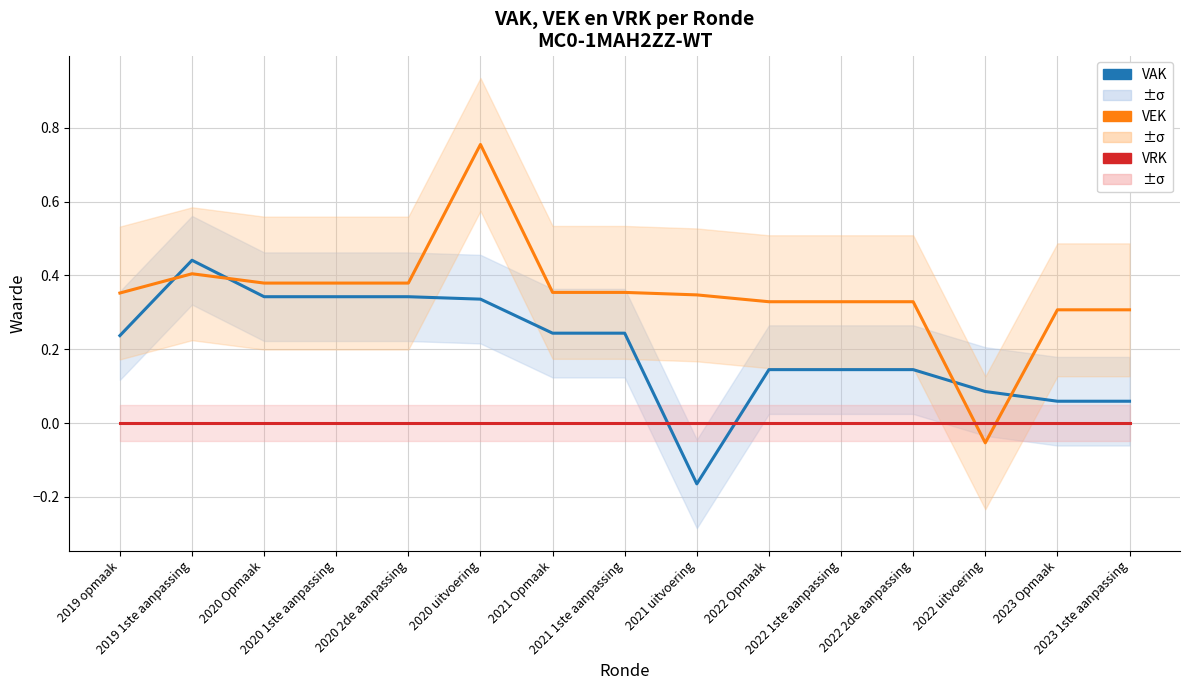

Which series has the largest total across all categories?

VEK